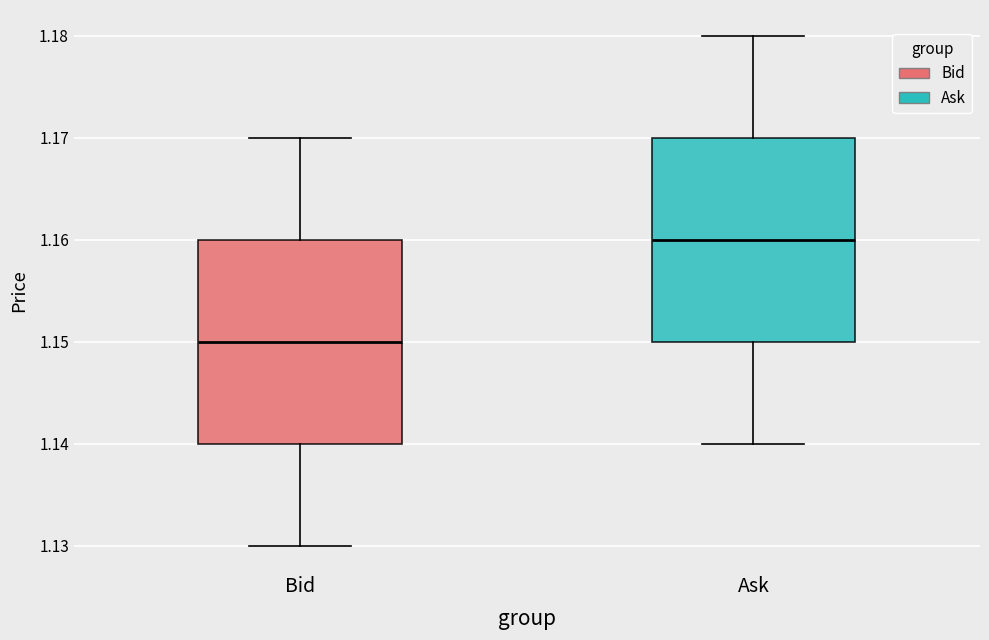

Which box's median line is the lowest?

Bid